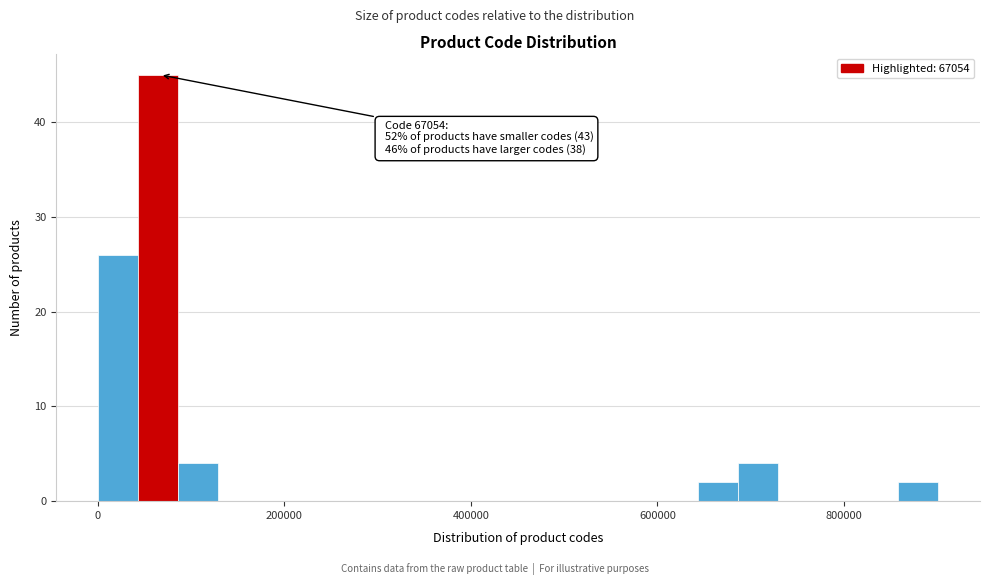

Read against the x-axis, roughly where is the centre of the tallest bar?

60000